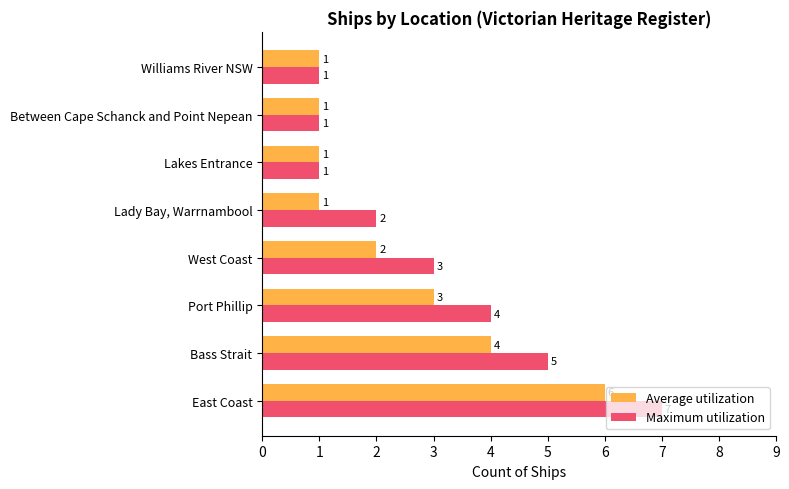

At how many categories does at least one series exceed 6?

1